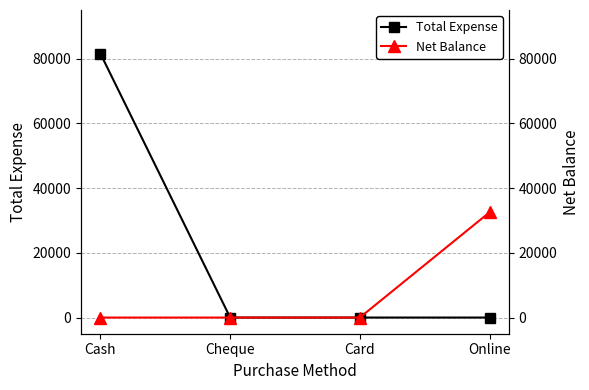

What is the spread (max minus min) of values at Cash?

81500